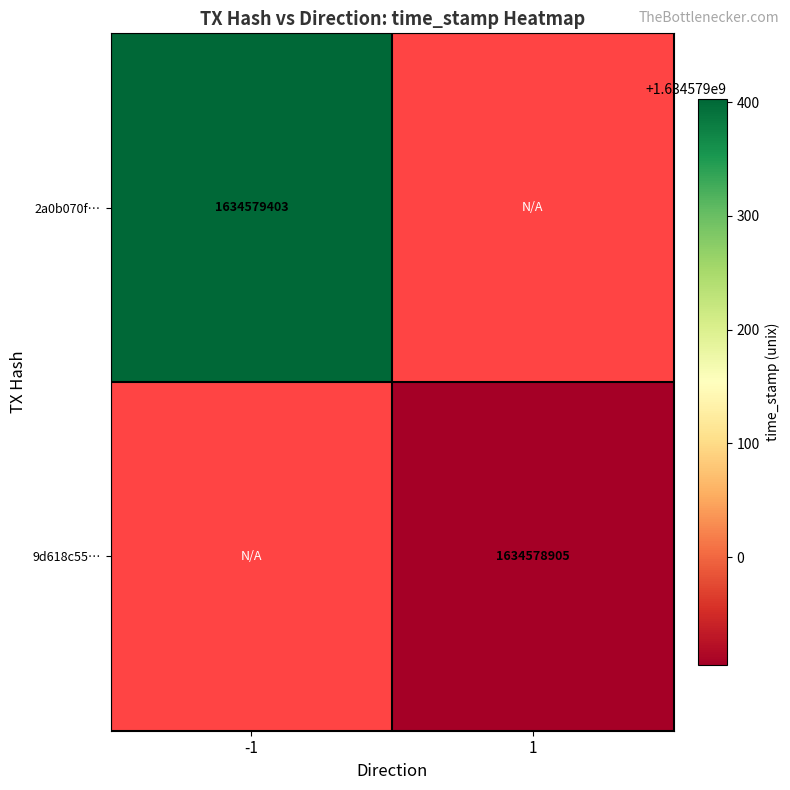

True or false: 2a0b070faa721e0ef8f06824589a10060690220 has a value of -1 at direction.

False